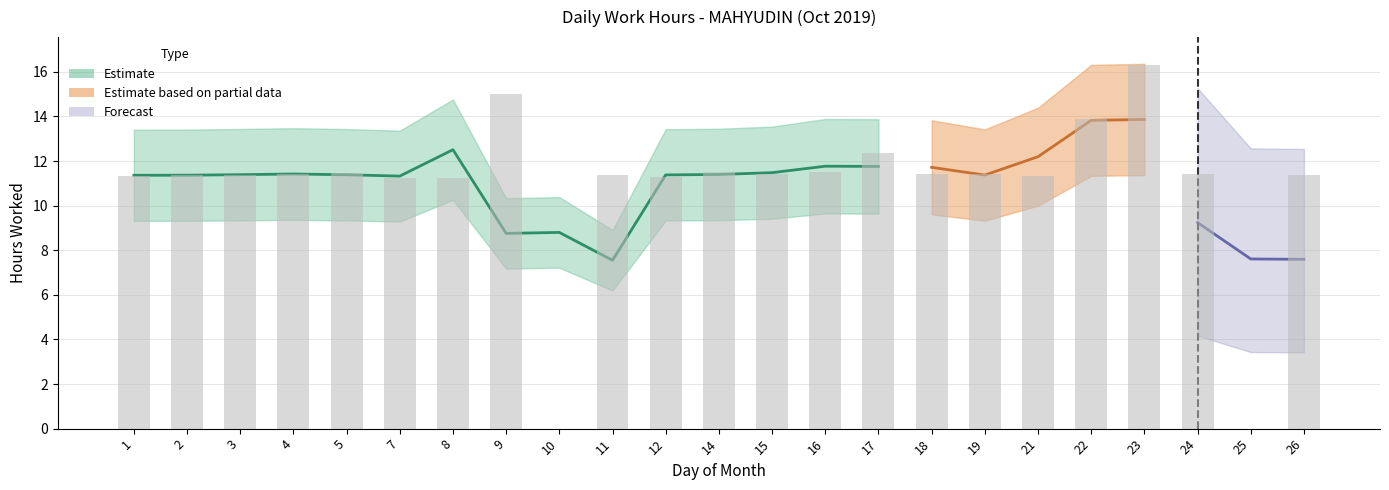

How many values are above zero?

21